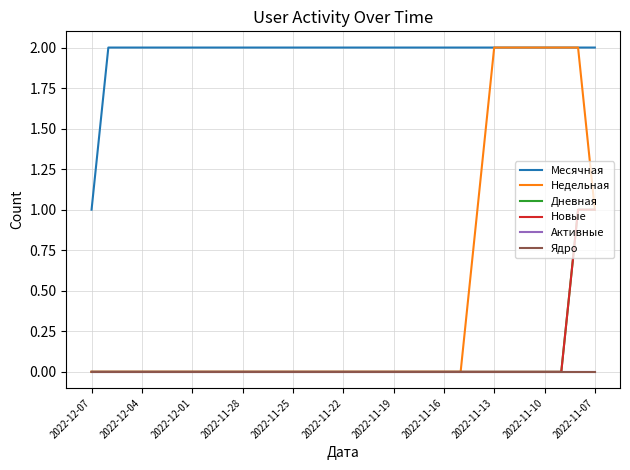

True or false: Активные and Недельная cross at least once.

False